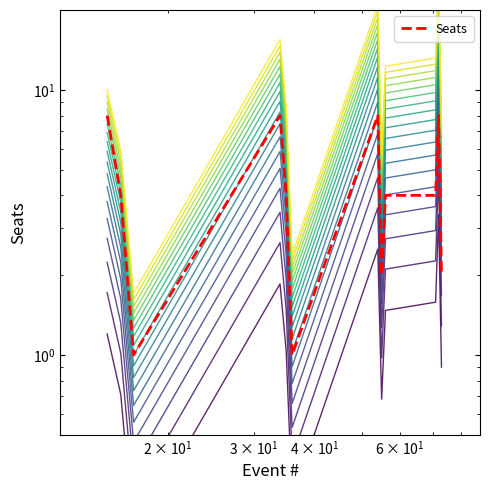

True or false: the data has more than 2 interior local peaks.

True